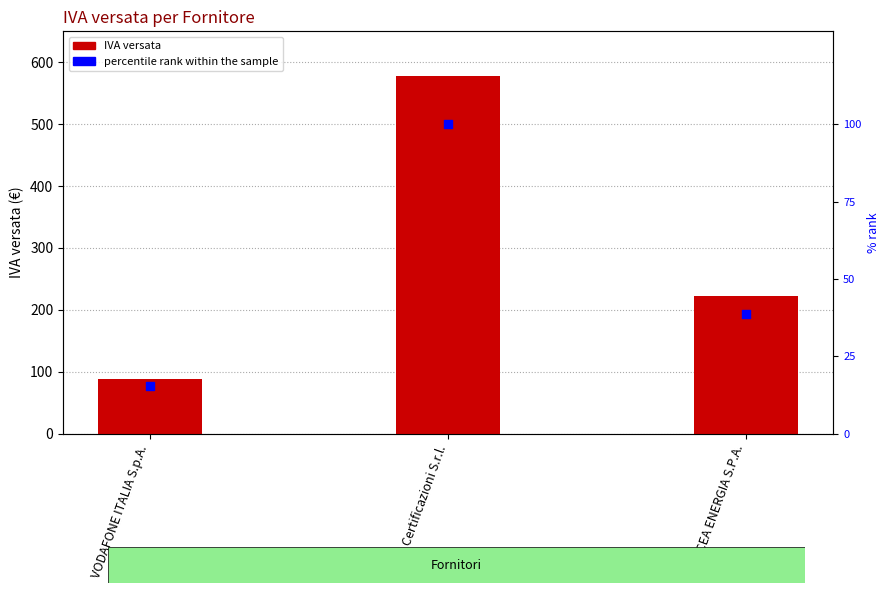

At which category is the sum across all series the highest?

CSQA Certificazioni S.r.l.